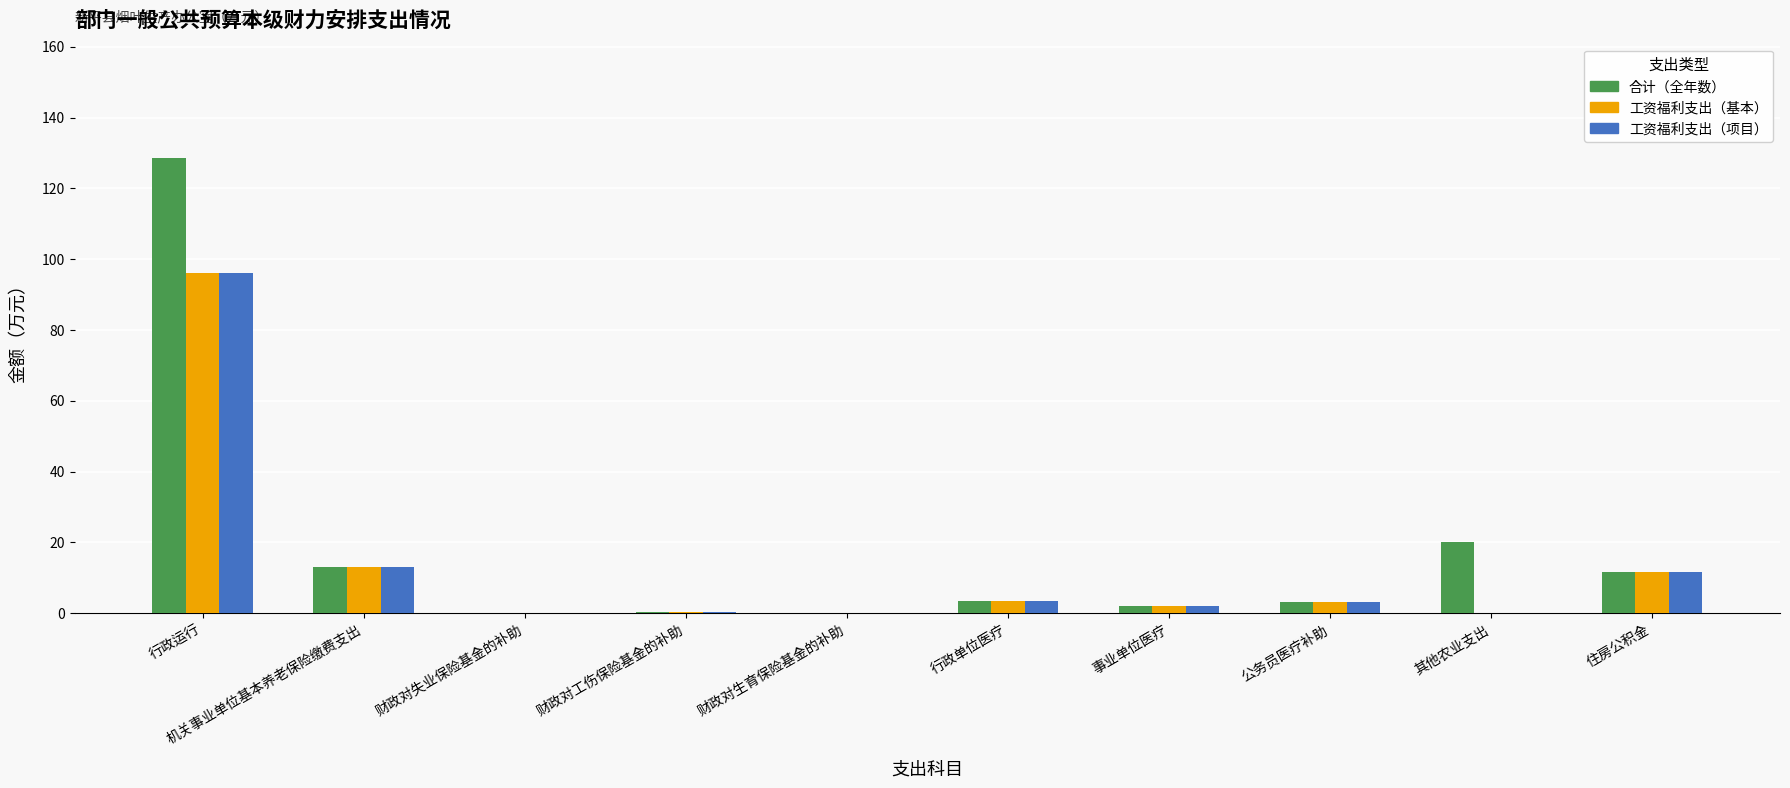

Which category has the highest value across all series?

行政运行